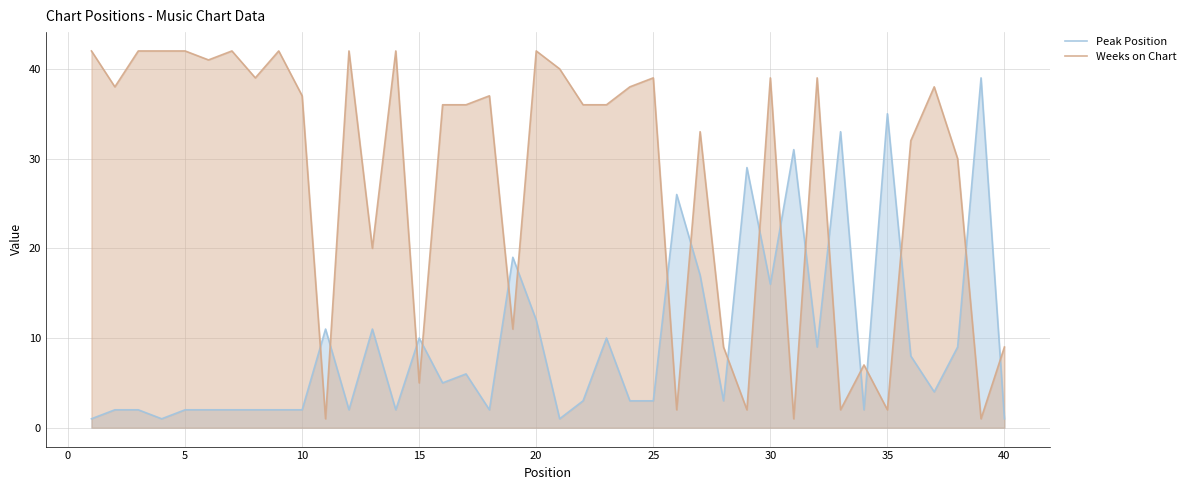

In Weeks on Chart, how many points are lower than both neighbors (excluding endpoints)?

13